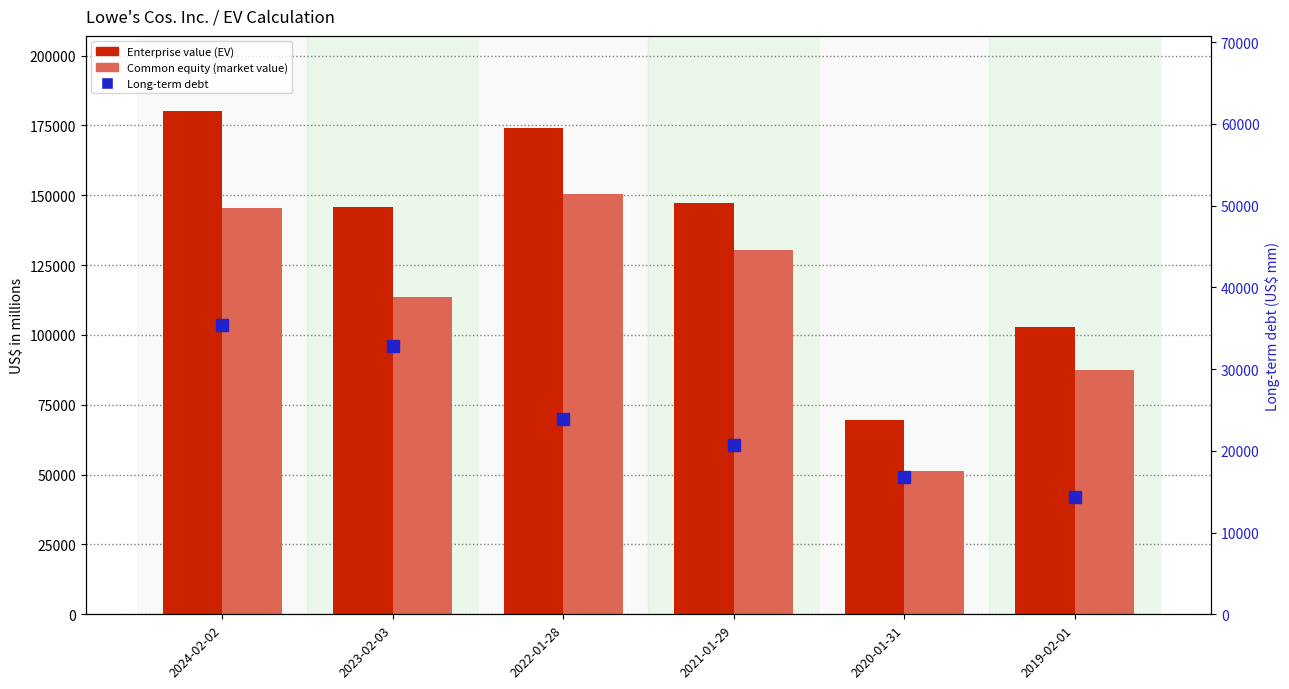

What is the maximum value for Long-term debt?

35384